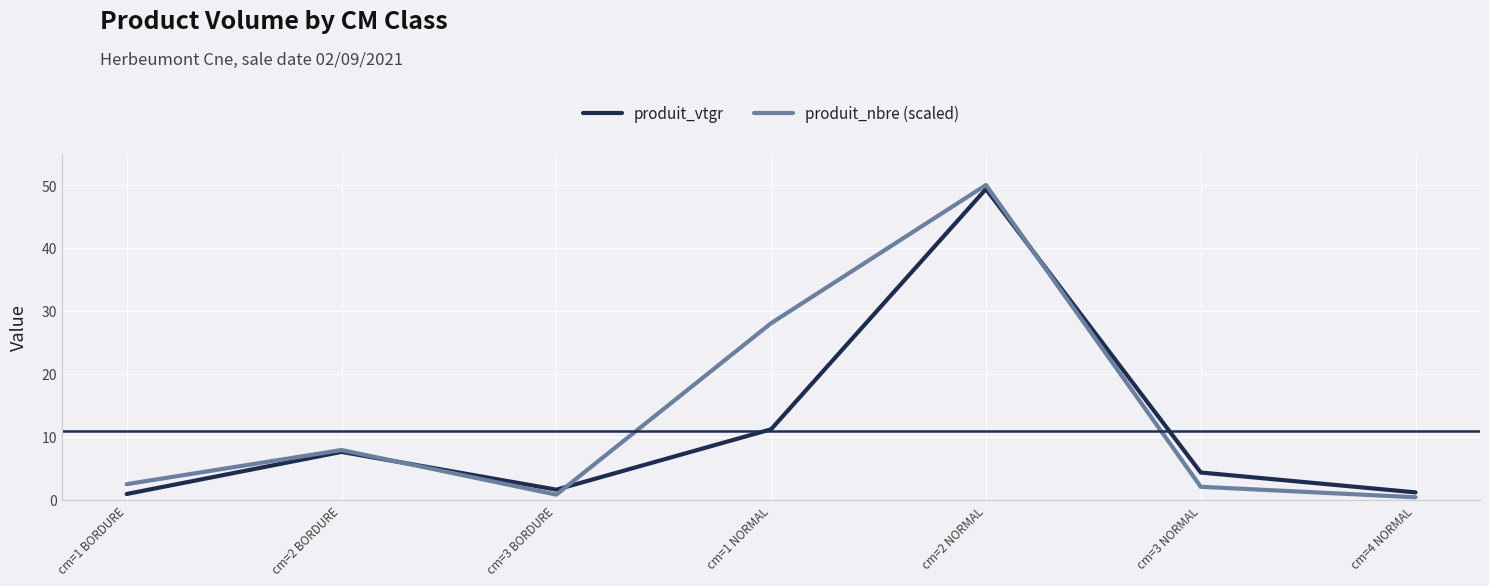

True or false: produit_nbre (scaled) has a value of 0.8 at cm=3 BORDURE.

True